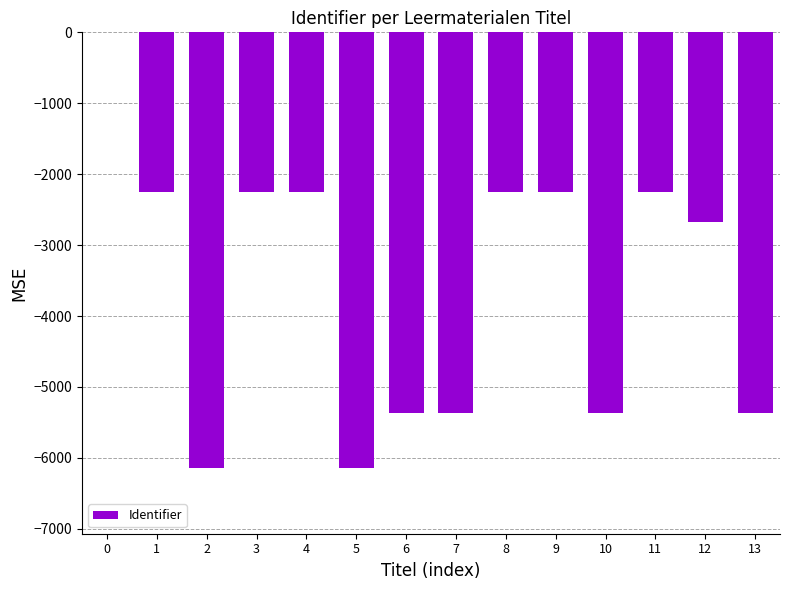

Reading right to left, list all the values displayed in this chart.

-5369.3	-2676.6	-2251.5	-5369.3	-2251.5	-2251.5	-5369.3	-5369.3	-6147.4	-2251.5	-2251.5	-6147.4	-2251.5	0.0